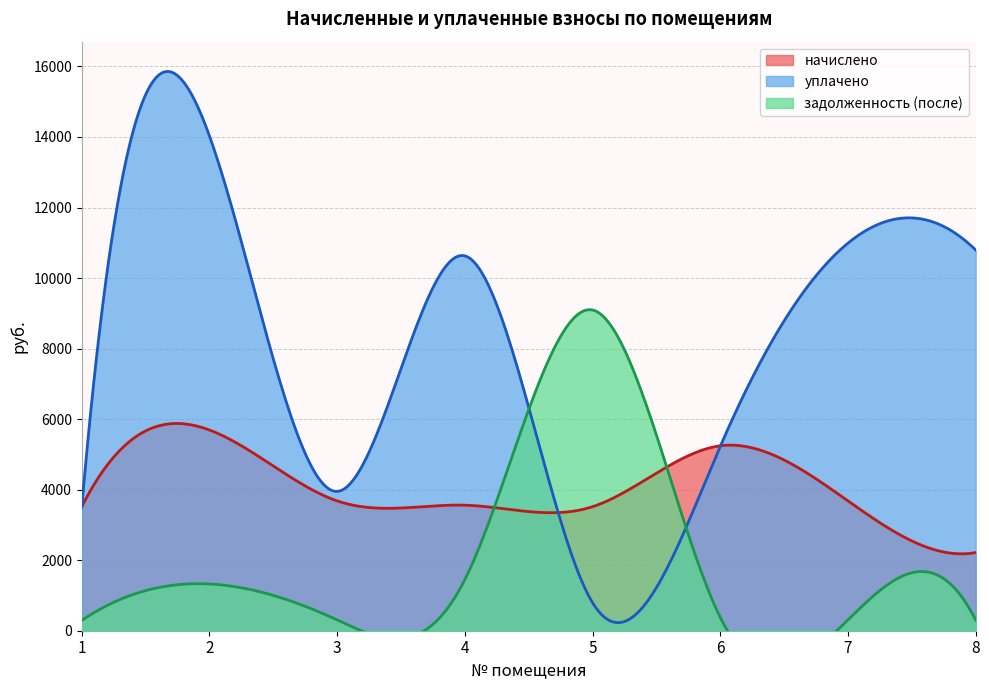

Rank the series by their maximum value, from highest to lowest.

уплачено, задолженность (после), начислено